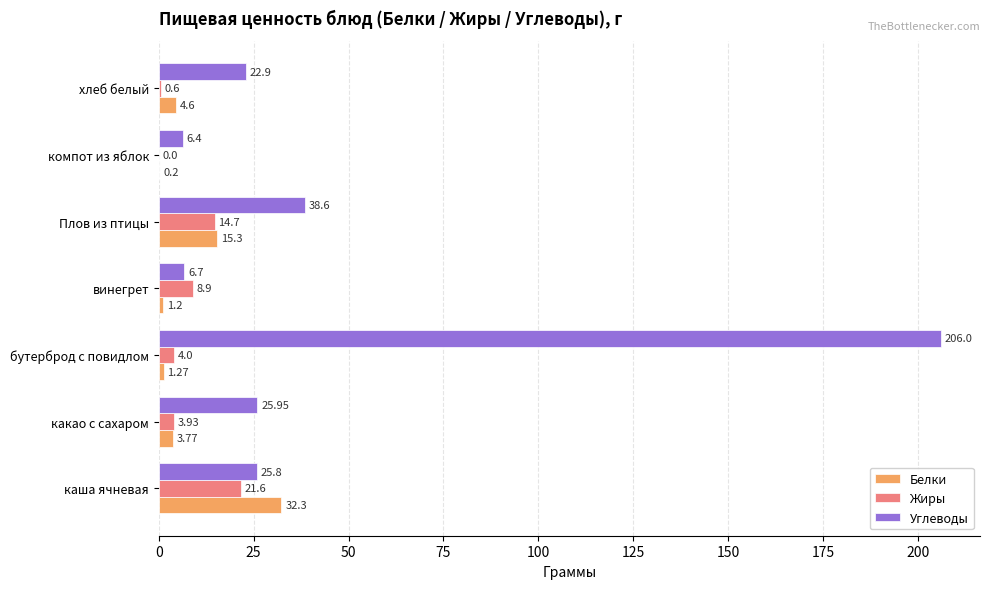

What is the total value across all series at каша ячневая?

79.7